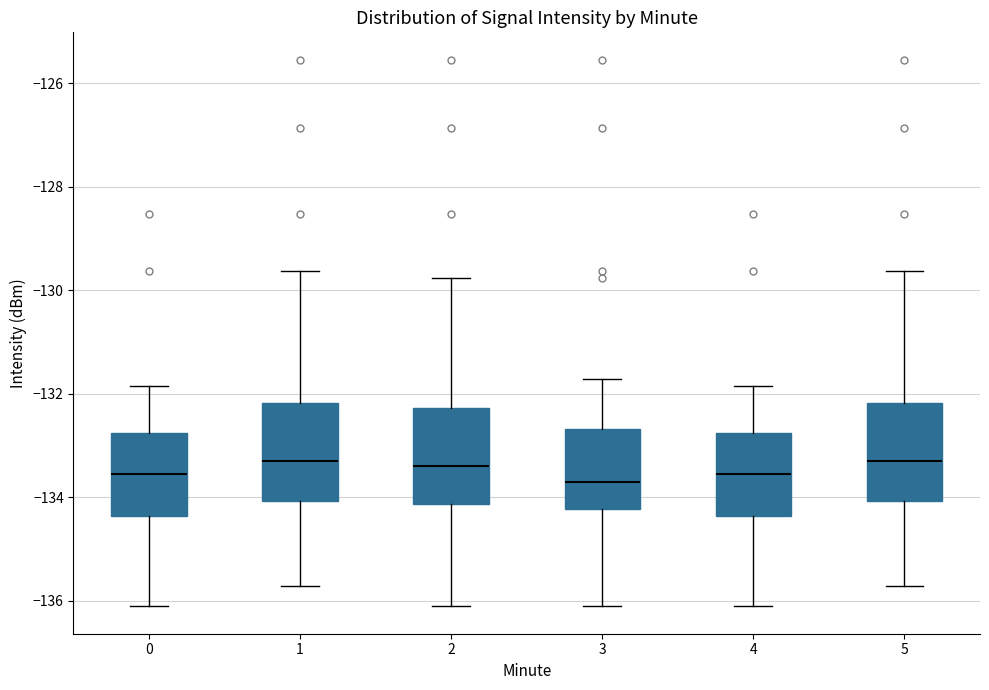

Reading left to right, transcribe this box plot: for each box, give where its median line is, the range the box spans, and where its two whiskers end, as read against the y-axis. The values are not printed on the chart, so give them approximately, as read against the axis.

0: median -133.6, box -134.4 to -132.8, whiskers -136.2 to -131.8
1: median -133.2, box -134.0 to -132.2, whiskers -135.8 to -129.6
2: median -133.4, box -134.2 to -132.2, whiskers -136.2 to -129.8
3: median -133.8, box -134.2 to -132.6, whiskers -136.2 to -131.8
4: median -133.6, box -134.4 to -132.8, whiskers -136.2 to -131.8
5: median -133.2, box -134.0 to -132.2, whiskers -135.8 to -129.6